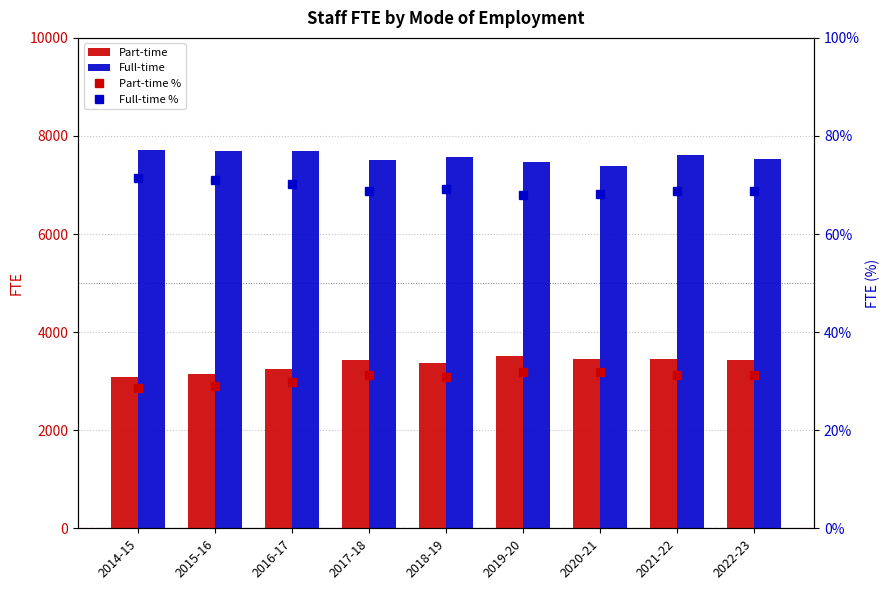

What are all the series names shown in the legend?

Part-time, Full-time, Part-time %, Full-time %